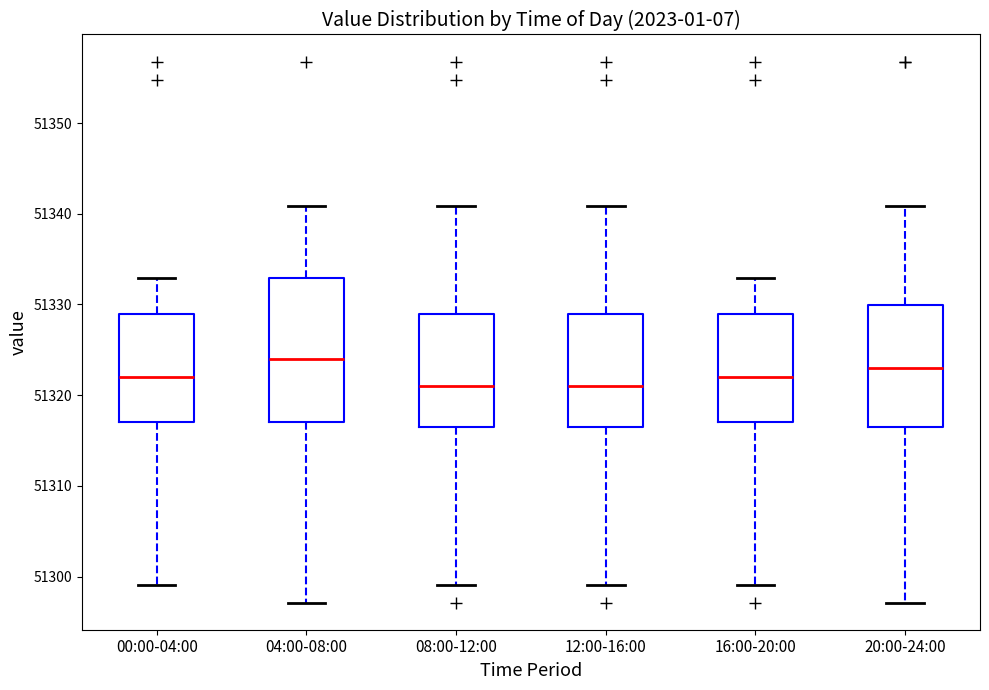

Reading left to right, read every box against the y-axis: the position of its median line, the range the box covers, and the ends of its whiskers. The values are not printed on the chart, so give them approximately, as read against the axis.

00:00-04:00: median 51322, box 51317 to 51329, whiskers 51299 to 51333
04:00-08:00: median 51324, box 51317 to 51333, whiskers 51297 to 51341
08:00-12:00: median 51321, box 51317 to 51329, whiskers 51299 to 51341
12:00-16:00: median 51321, box 51317 to 51329, whiskers 51299 to 51341
16:00-20:00: median 51322, box 51317 to 51329, whiskers 51299 to 51333
20:00-24:00: median 51323, box 51317 to 51330, whiskers 51297 to 51341